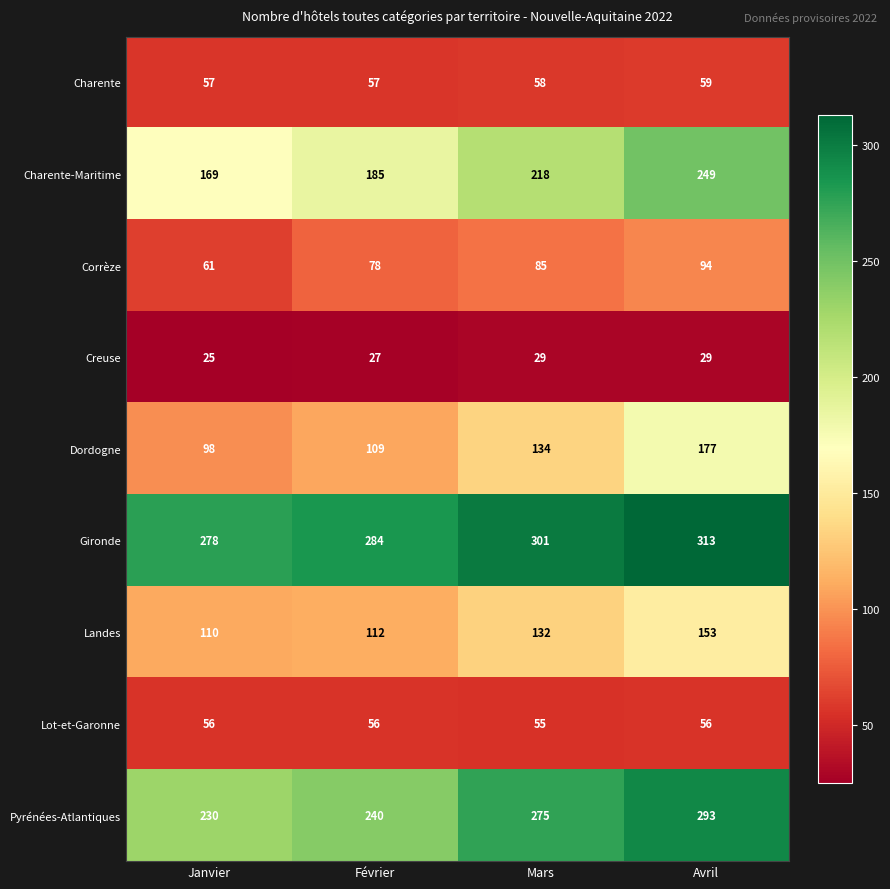

What is the spread (max minus min) of values at Avril?

284